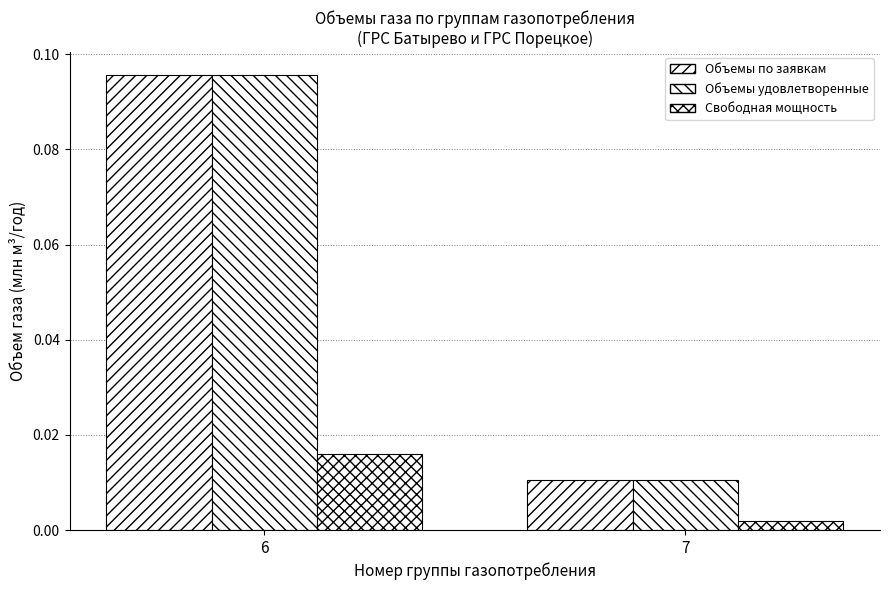

Count the number of categories in the chart.

2